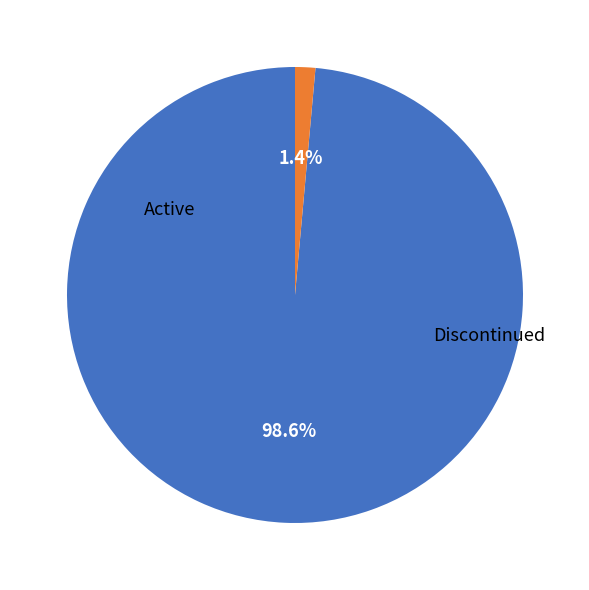

Is there any slice that represents more than half of the pie?

Yes